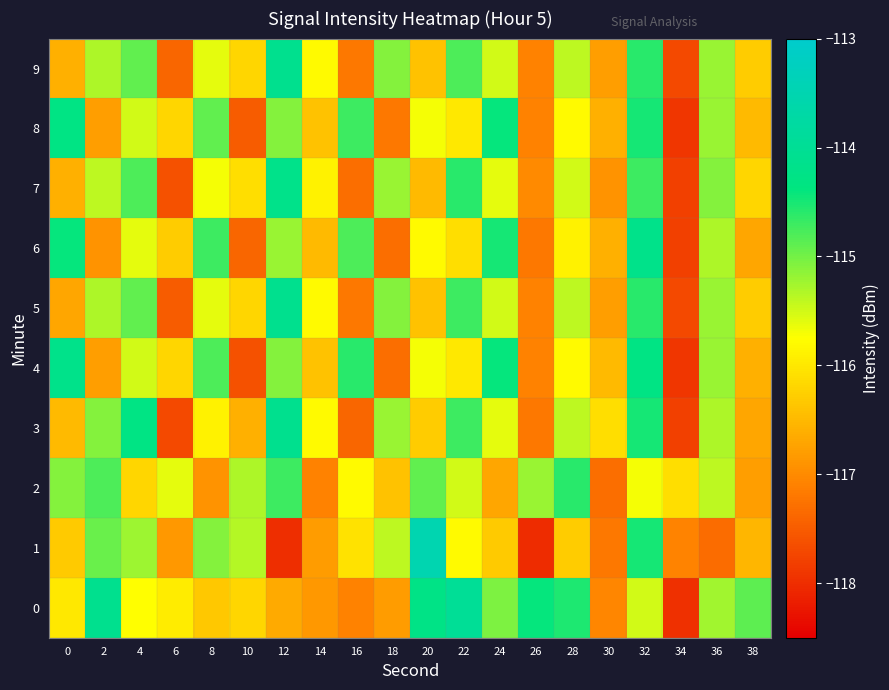

Reading left to right, what are all the values shown in this chart?

0: 0=-116.0	2=-114.1	4=-115.8	6=-115.9	8=-116.3	10=-116.2	12=-116.7	14=-116.9	16=-117.1	18=-116.8	20=-114.3	22=-114.0	24=-115.1	26=-114.4	28=-114.5	30=-117.1	32=-115.5	34=-118.0	36=-115.3	38=-114.9
1: 0=-116.3	2=-114.9	4=-115.2	6=-116.8	8=-115.1	10=-115.4	12=-118.0	14=-116.8	16=-116.1	18=-115.4	20=-113.5	22=-115.8	24=-116.3	26=-118.0	28=-116.3	30=-117.2	32=-114.5	34=-117.1	36=-117.3	38=-116.5
2: 0=-115.1	2=-114.8	4=-116.2	6=-115.6	8=-116.9	10=-115.3	12=-114.7	14=-117.1	16=-115.8	18=-116.4	20=-114.9	22=-115.5	24=-116.7	26=-115.2	28=-114.6	30=-117.3	32=-115.7	34=-116.1	36=-115.4	38=-116.8
3: 0=-116.5	2=-115.1	4=-114.3	6=-117.7	8=-115.9	10=-116.6	12=-114.1	14=-115.8	16=-117.4	18=-115.2	20=-116.3	22=-114.7	24=-115.6	26=-117.2	28=-115.4	30=-116.1	32=-114.5	34=-117.8	36=-115.3	38=-116.7
4: 0=-114.2	2=-116.8	4=-115.5	6=-116.2	8=-114.8	10=-117.6	12=-115.1	14=-116.4	16=-114.6	18=-117.3	20=-115.7	22=-116.0	24=-114.4	26=-117.1	28=-115.8	30=-116.5	32=-114.3	34=-117.9	36=-115.2	38=-116.6
5: 0=-116.7	2=-115.3	4=-114.9	6=-117.5	8=-115.6	10=-116.2	12=-114.1	14=-115.8	16=-117.2	18=-115.1	20=-116.4	22=-114.7	24=-115.5	26=-117.1	28=-115.4	30=-116.8	32=-114.6	34=-117.7	36=-115.2	38=-116.3
6: 0=-114.4	2=-116.9	4=-115.6	6=-116.3	8=-114.7	10=-117.4	12=-115.2	14=-116.5	16=-114.8	18=-117.3	20=-115.8	22=-116.1	24=-114.5	26=-117.2	28=-115.9	30=-116.6	32=-114.2	34=-117.8	36=-115.3	38=-116.7
7: 0=-116.6	2=-115.4	4=-114.8	6=-117.6	8=-115.7	10=-116.1	12=-114.2	14=-115.9	16=-117.3	18=-115.2	20=-116.5	22=-114.6	24=-115.6	26=-117.0	28=-115.5	30=-116.9	32=-114.7	34=-117.8	36=-115.1	38=-116.2
8: 0=-114.3	2=-116.8	4=-115.5	6=-116.2	8=-114.9	10=-117.5	12=-115.1	14=-116.4	16=-114.7	18=-117.2	20=-115.7	22=-116.0	24=-114.4	26=-117.1	28=-115.8	30=-116.6	32=-114.5	34=-117.9	36=-115.2	38=-116.5
9: 0=-116.6	2=-115.3	4=-114.9	6=-117.4	8=-115.6	10=-116.2	12=-114.1	14=-115.8	16=-117.2	18=-115.1	20=-116.4	22=-114.8	24=-115.5	26=-117.1	28=-115.4	30=-116.8	32=-114.6	34=-117.7	36=-115.2	38=-116.3